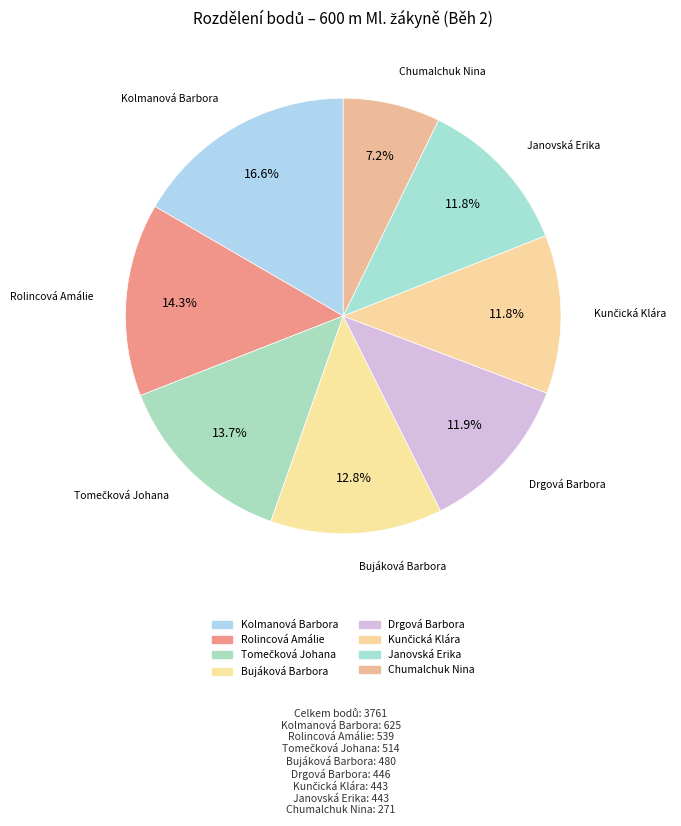

True or false: Chumalchuk Nina accounts for 2% of the total.

False